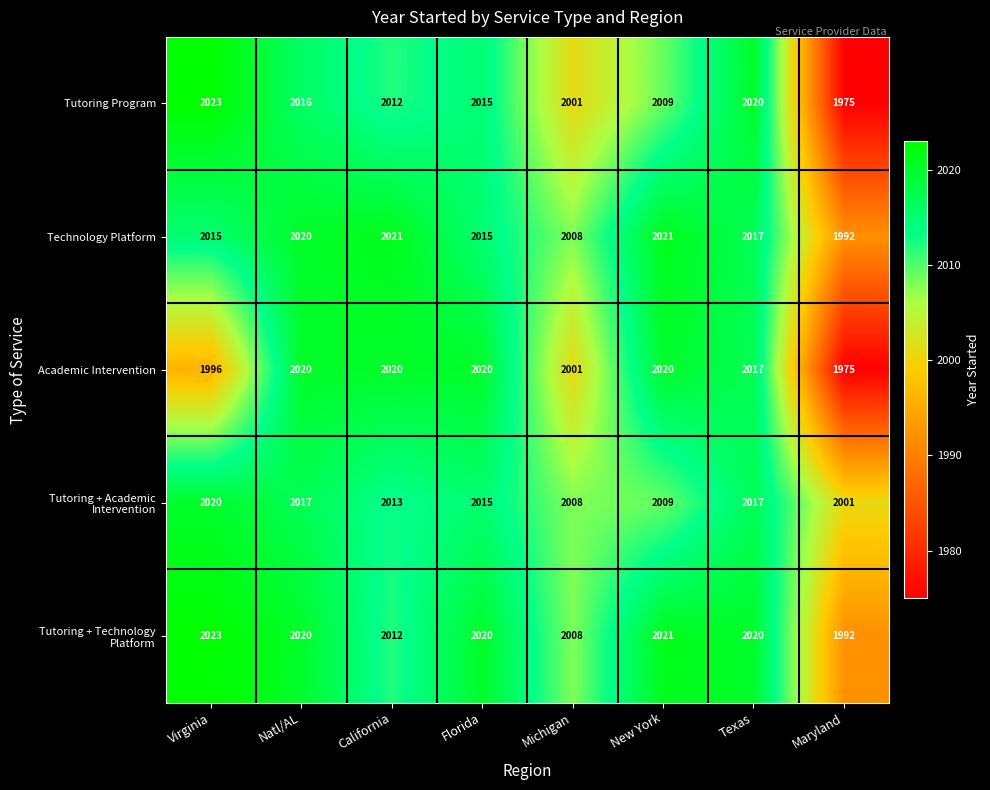

What is the total value across all series at Texas?

10091